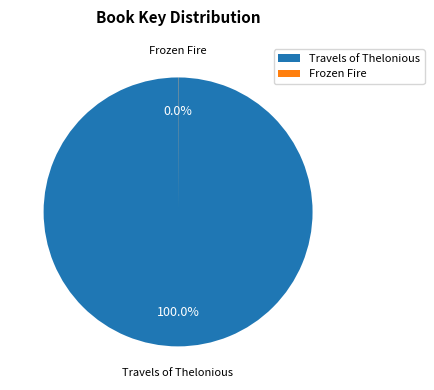

To the nearest percent, what is the difference between the largest and smallest slice percentages?

100%